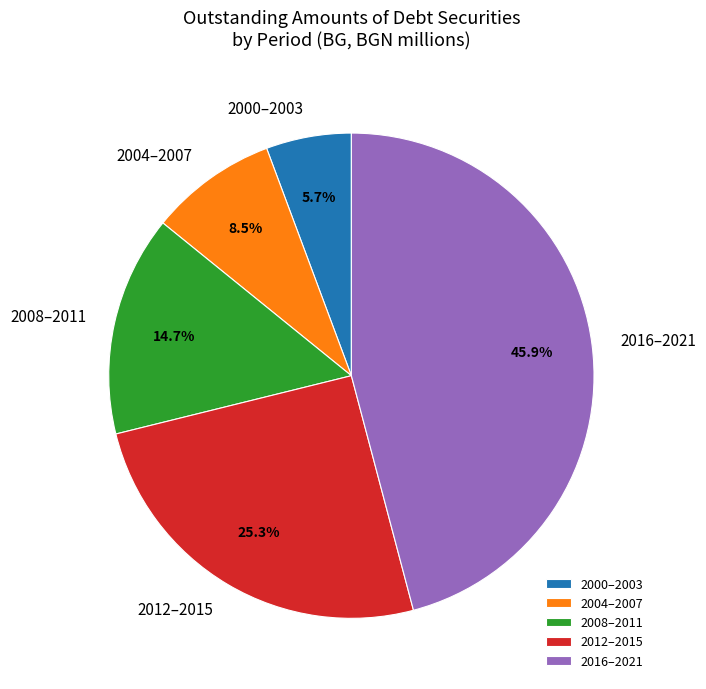

Is there any slice that represents more than half of the pie?

No